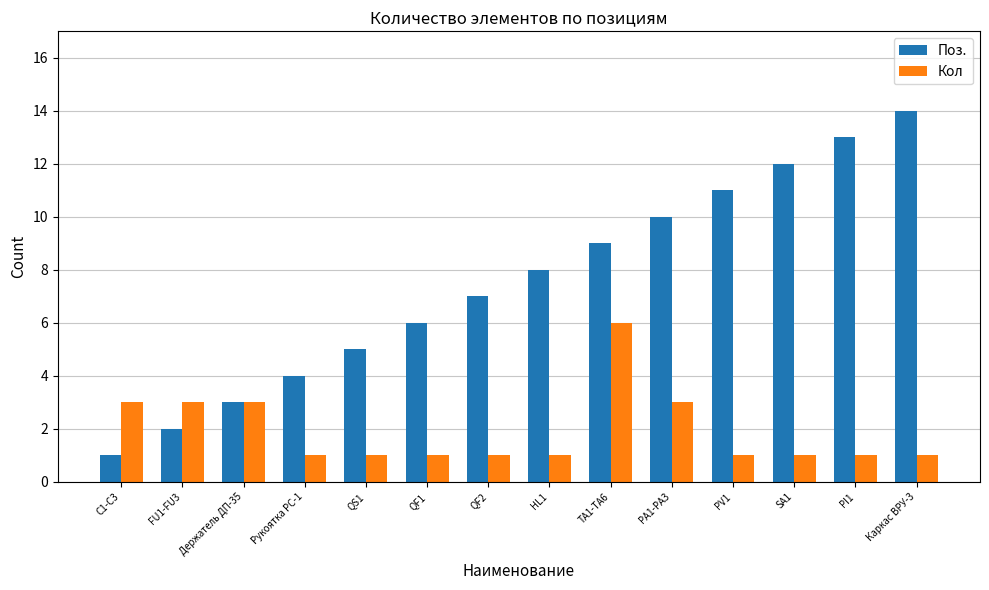

What is the difference between the maximum and second lowest values in the Кол series?

5